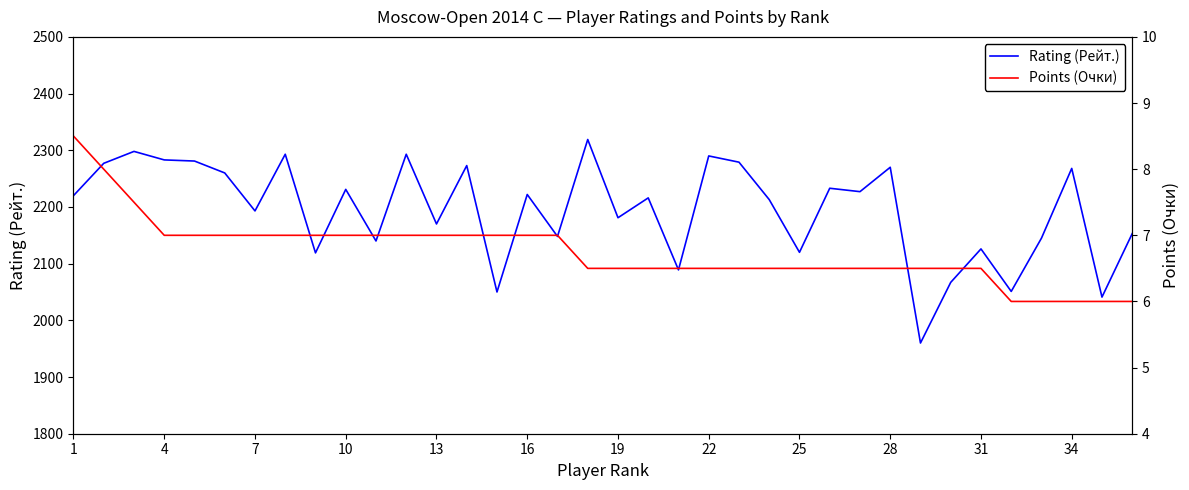

At which label does Points (Очки) reach its peak?

1